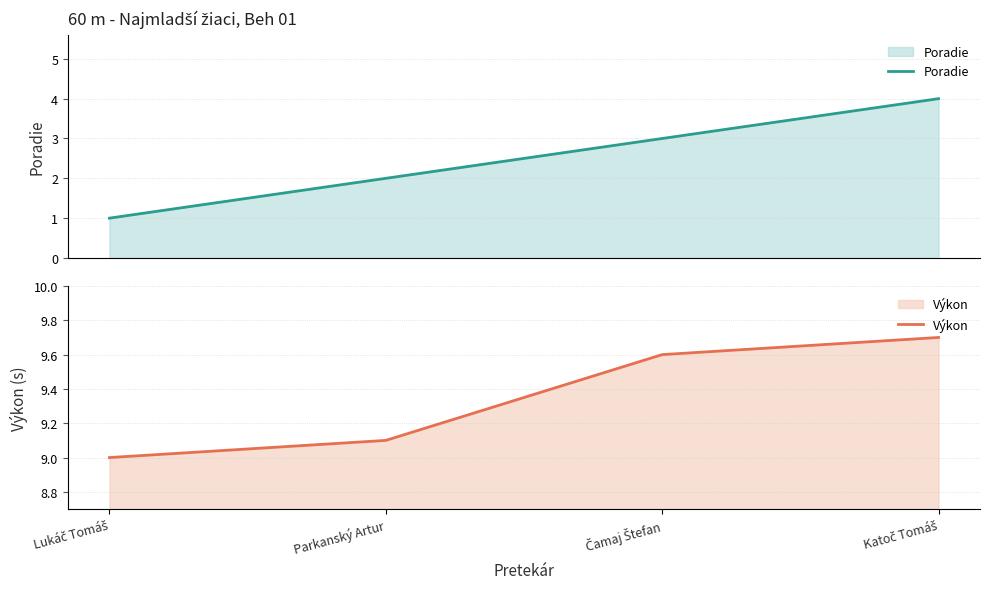

At Parkanský Artur, list the series in order from largest to smallest.

Výkon, Poradie